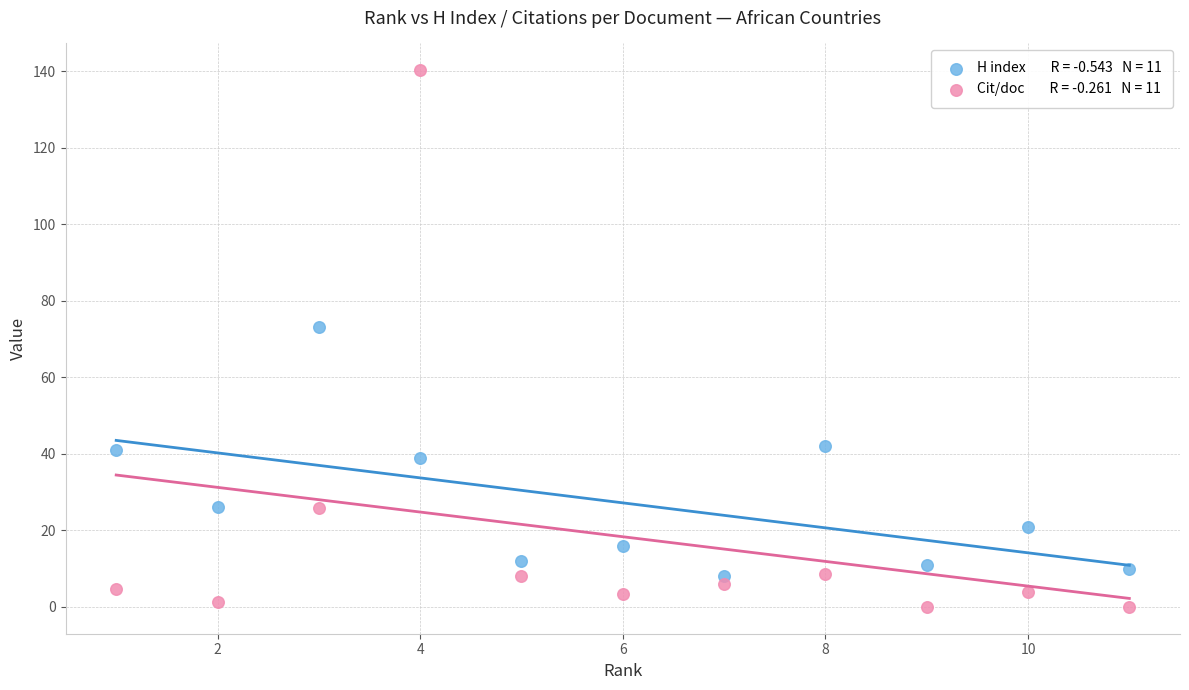

Across all series, what Y value is closest to 70?

73.0